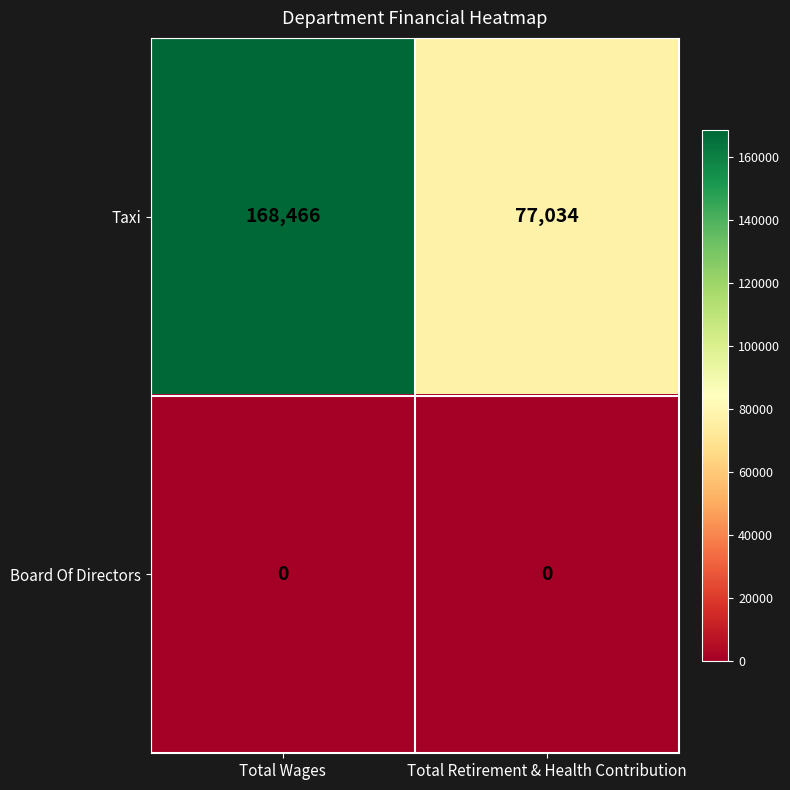

Which category has the highest value across all series?

Total Wages